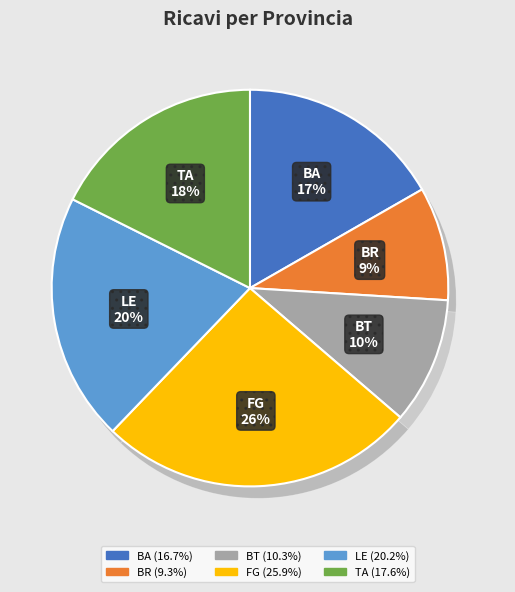

How many segments does this pie chart have?

6